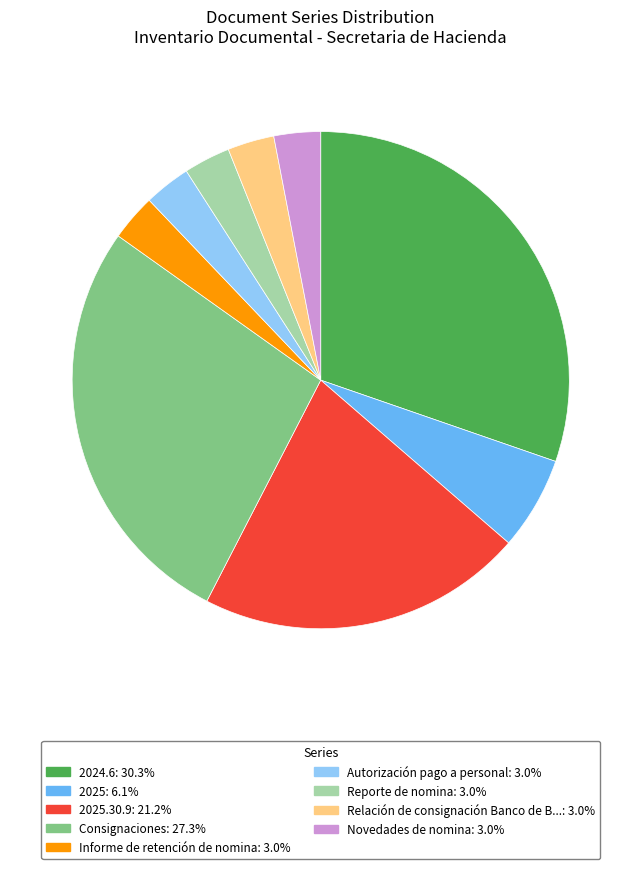

Is there a majority slice in this chart?

No